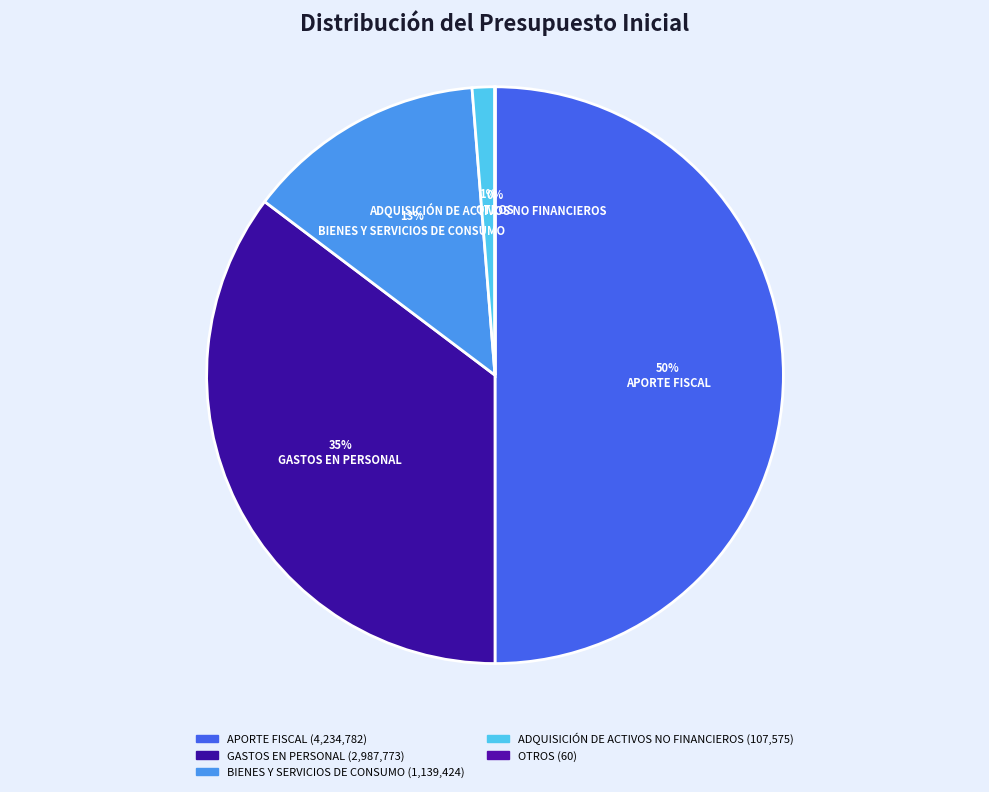

What is the largest slice in the pie chart?

APORTE FISCAL